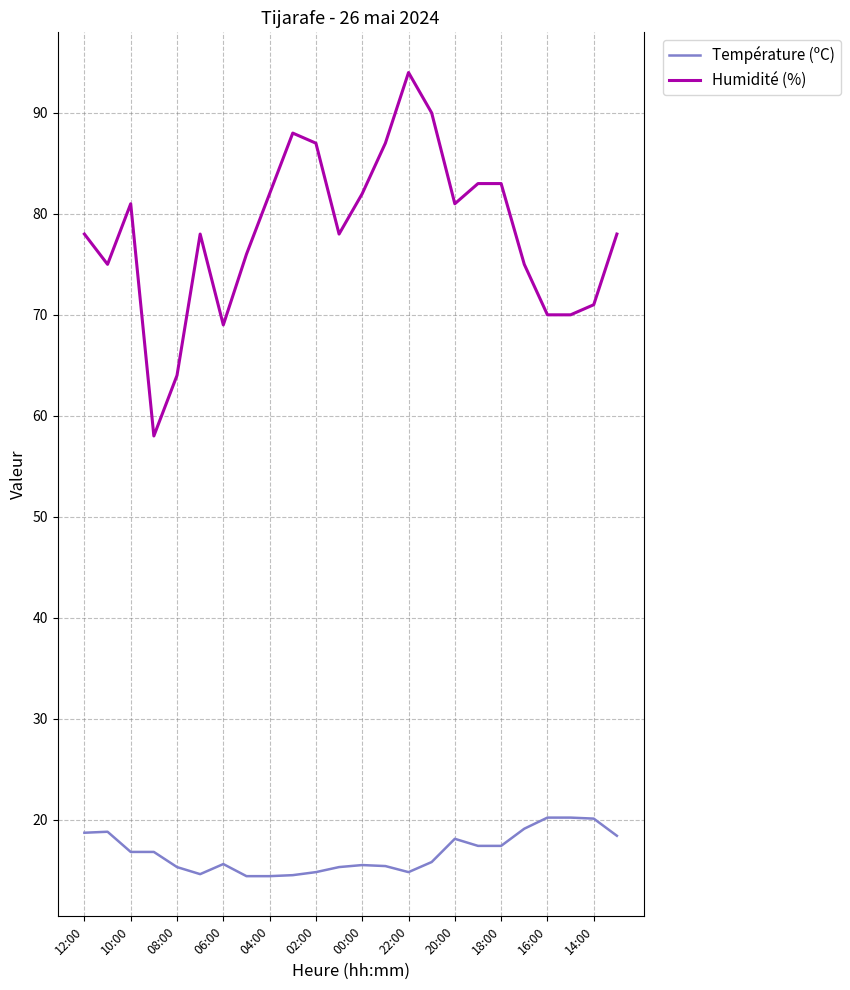

True or false: Température (ºC) and Humidité (%) intersect in this chart.

False